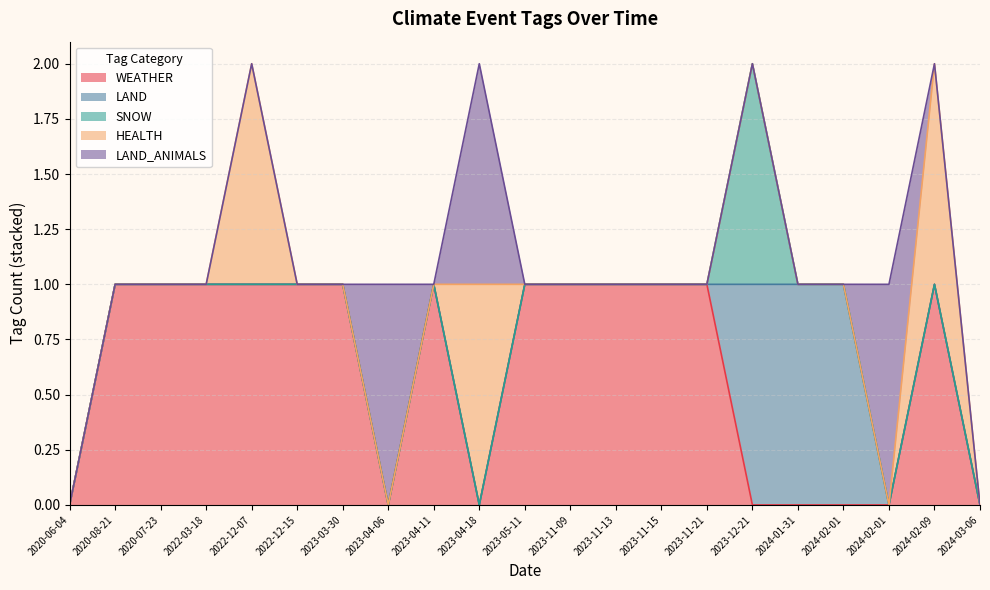

The value of SNOW at 2020-08-21 is -1. True or false?

False